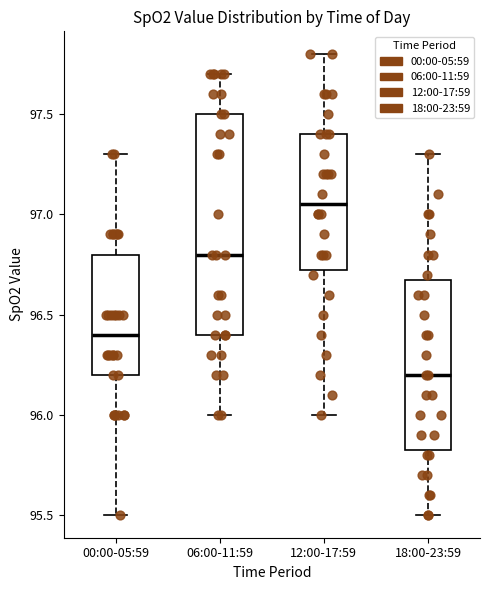

Comparing the boxes themselves (not the whiskers), which one is the tallest?

06:00-11:59